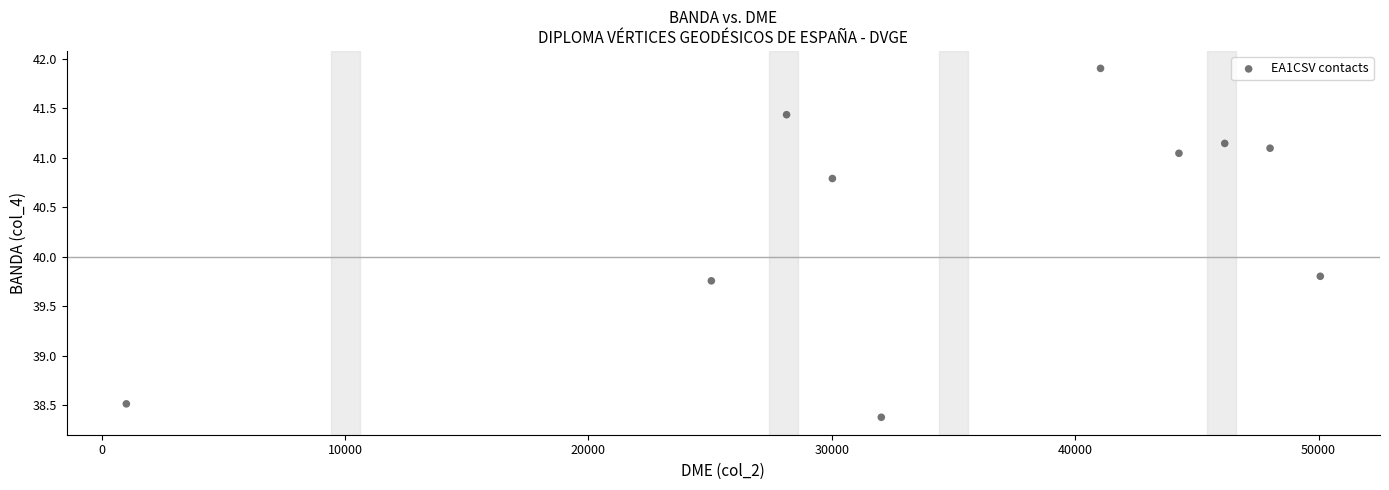

What is the range of Y values (max minus min)?

3.5